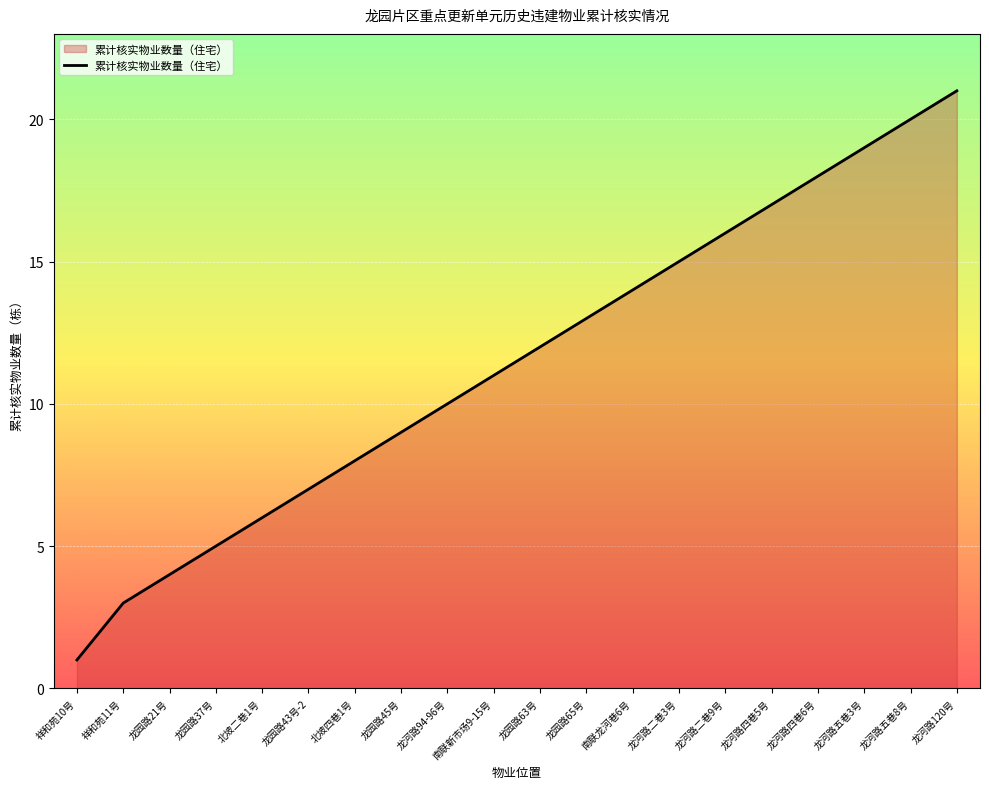

Reading left to right, transcribe all the data shown in this chart.

祥和苑10号=1	祥和苑11号=3	龙园路21号=4	龙园路37号=5	北坡二巷1号=6	龙园路43号-2=7	北坡四巷1号=8	龙园路45号=9	龙河路94-96号=10	南联新市场9-15号=11	龙园路63号=12	龙园路65号=13	南联龙河巷6号=14	龙河路二巷3号=15	龙河路二巷9号=16	龙河路四巷5号=17	龙河路四巷6号=18	龙河路五巷3号=19	龙河路五巷8号=20	龙河路120号=21